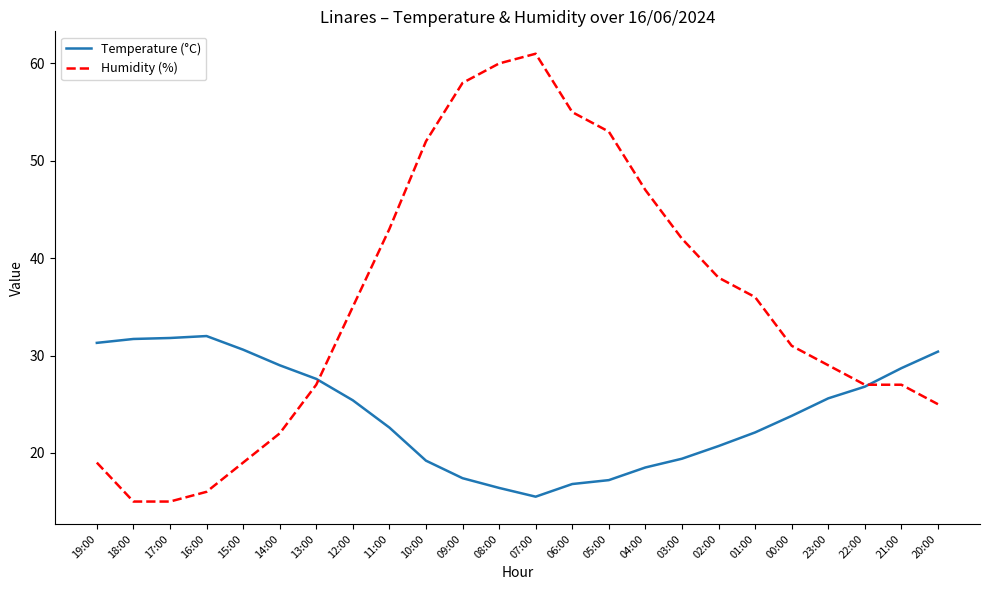

Rank the series by their maximum value, from lowest to highest.

Temperature (°C), Humidity (%)